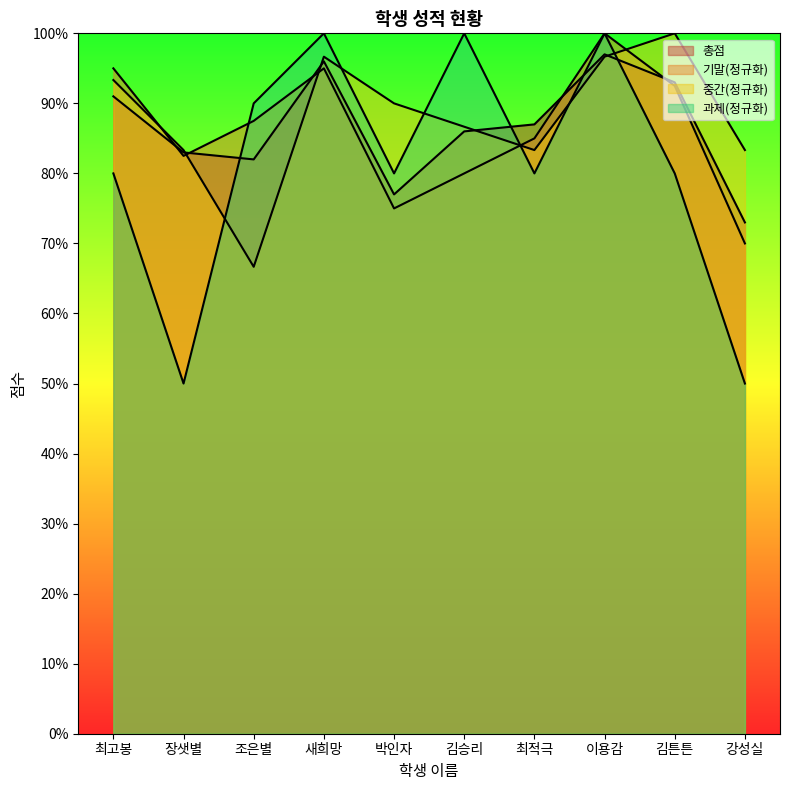

What is the smallest value displayed?

50.0